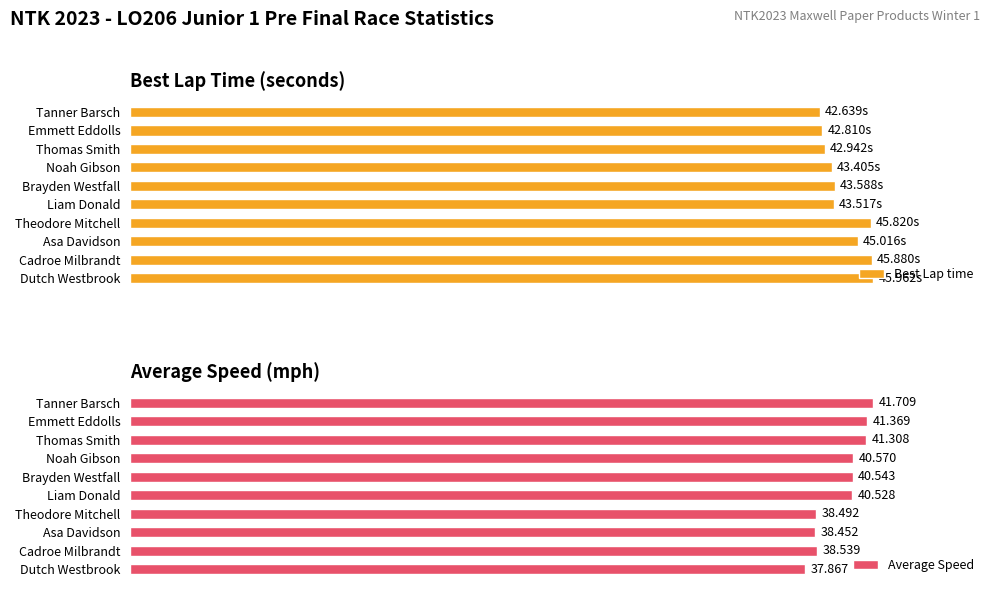

At which label is Average Speed closest to 39?

Cadroe Milbrandt